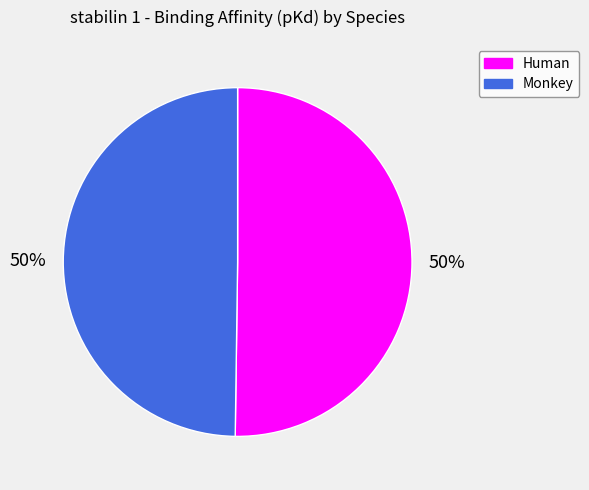

What percentage is the Monkey slice, to the nearest percent?

50%